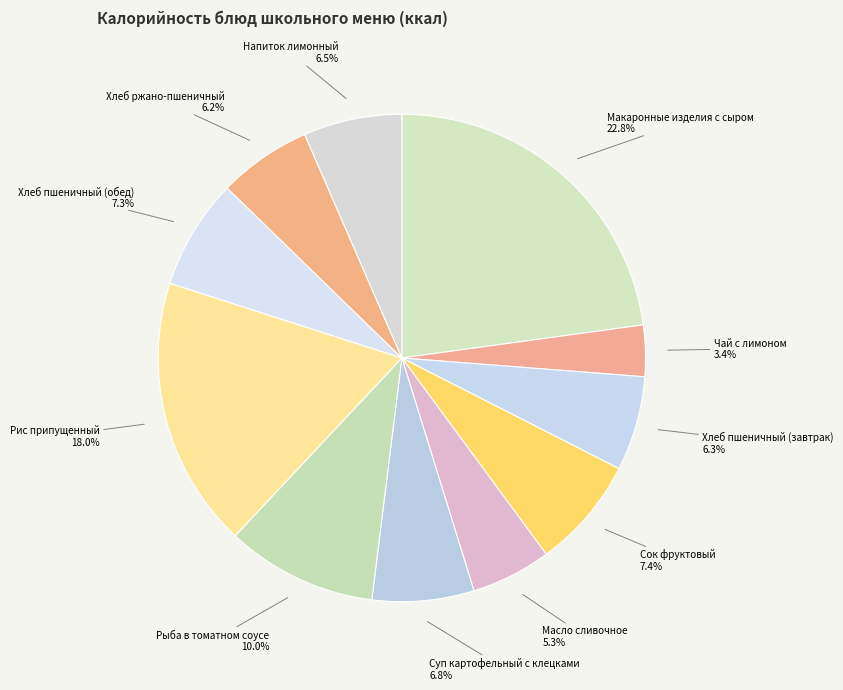

Count the number of slices in the pie.

11